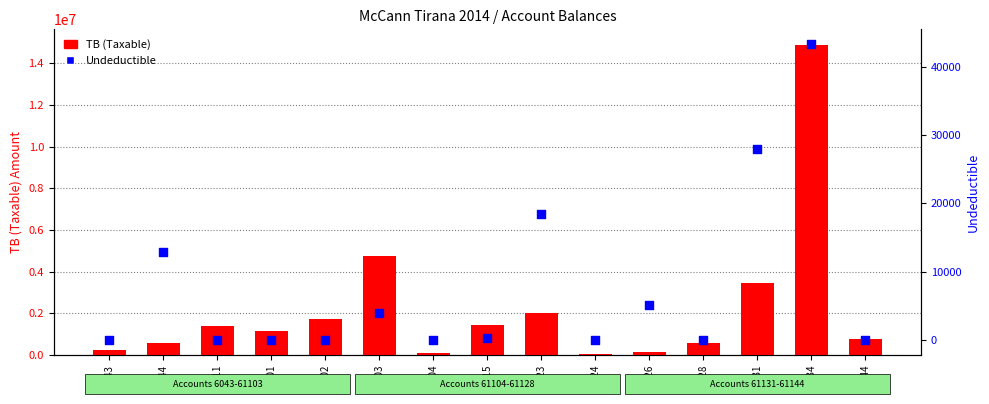

Is the value of TB (Taxable) at 61131 greater than the value of Undeductible at 611?

Yes